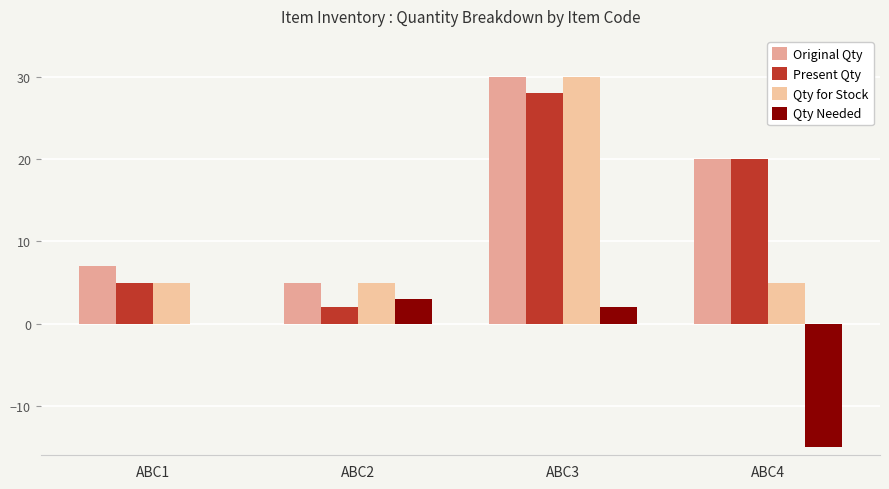

At ABC1, list the series in order from largest to smallest.

Original Qty, Present Qty, Qty for Stock, Qty Needed